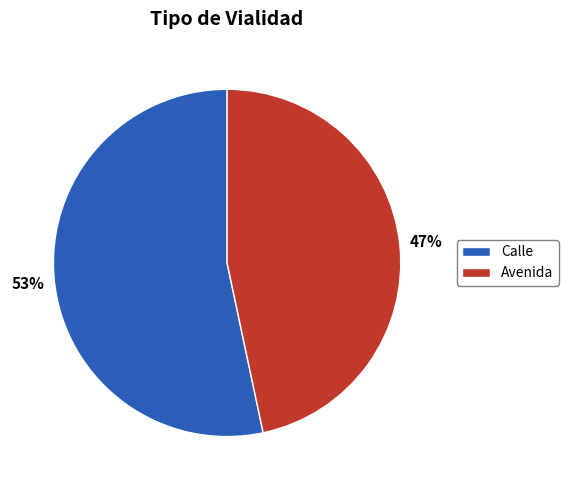

Is Calle the majority of the pie?

Yes